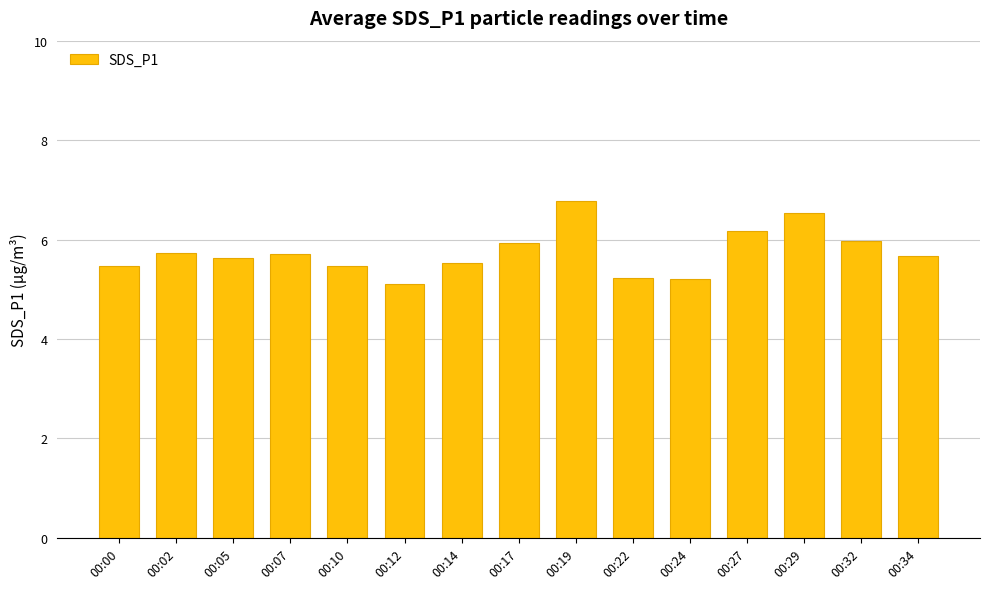

Which label corresponds to the largest value in the chart?

00:19